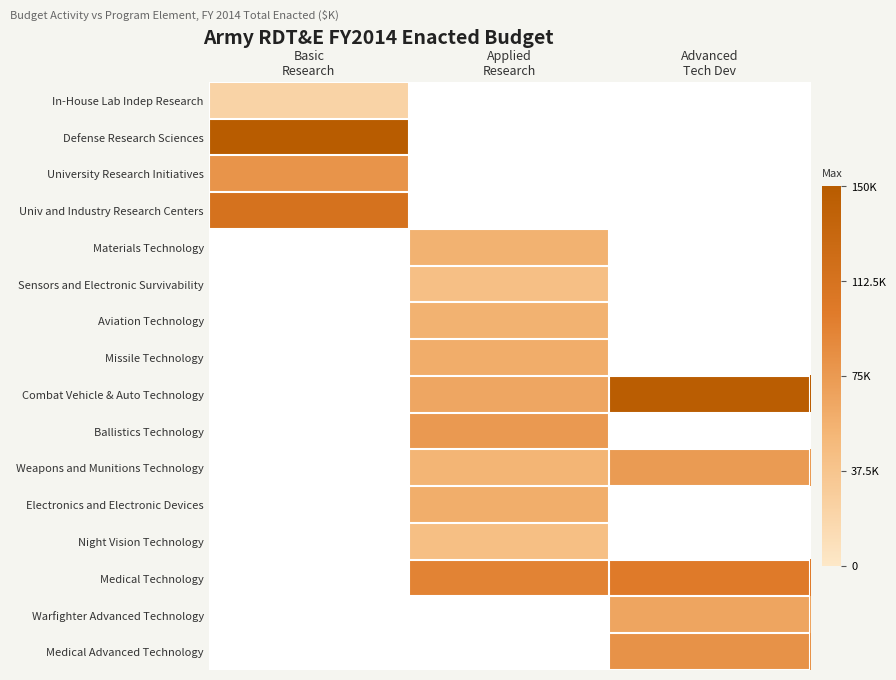

What is the spread (max minus min) of values at Applied
Research?

93290